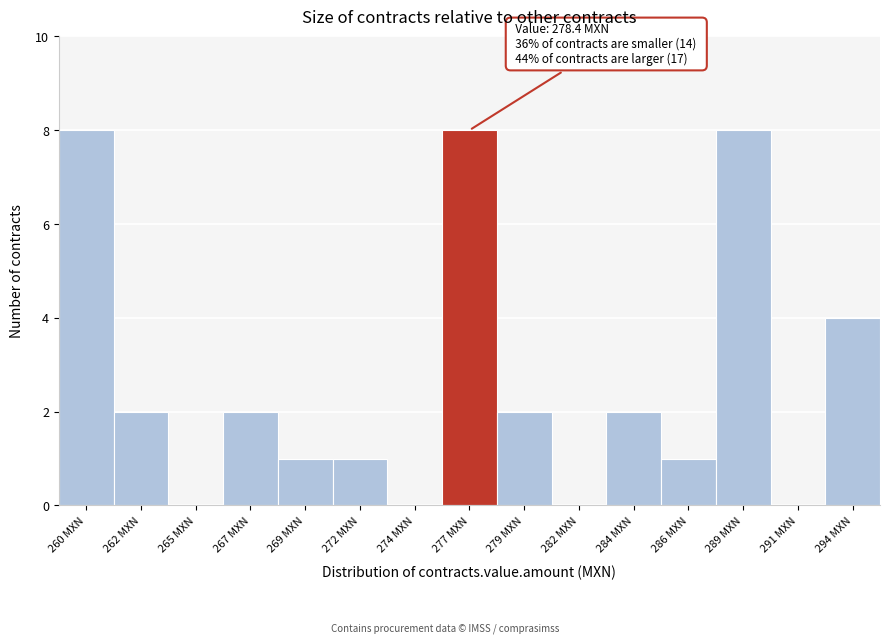

Reading left to right, what are all the values shown in this chart?

260 MXN=8	262 MXN=2	265 MXN=0	267 MXN=2	269 MXN=1	272 MXN=1	274 MXN=0	277 MXN=8	279 MXN=2	282 MXN=0	284 MXN=2	286 MXN=1	289 MXN=8	291 MXN=0	294 MXN=4